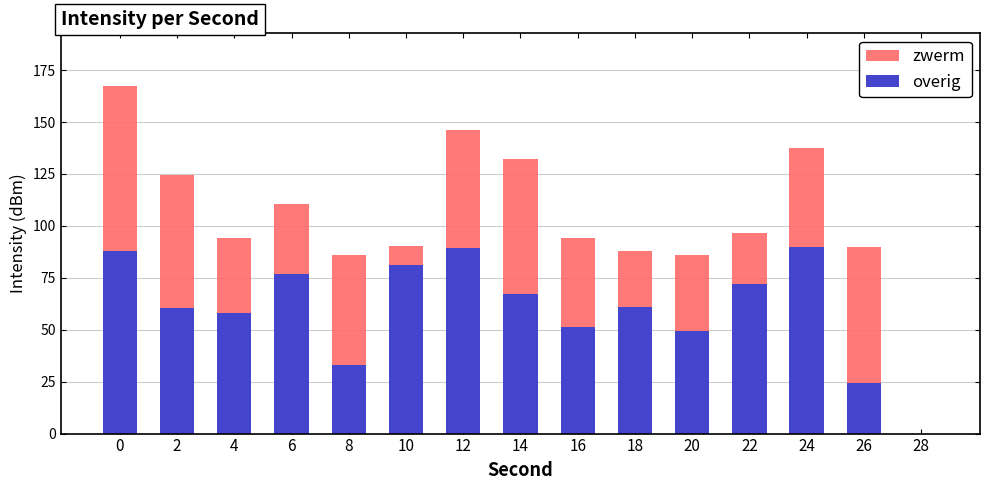

At which label is overig closest to 45?

20